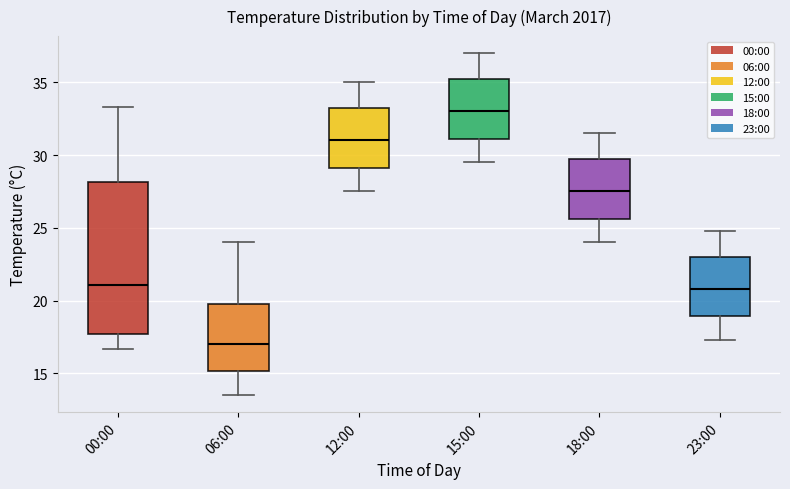

Where does the median line of the box for 23:00 sit on the y-axis? The values are not printed on the chart, so give them approximately, as read against the axis.

21.0